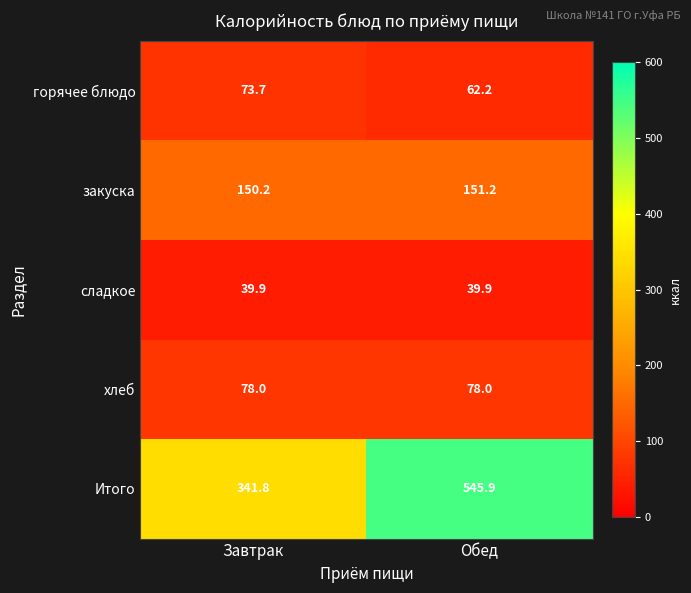

What is the approximate value of горячее блюдо at Обед?

62.2